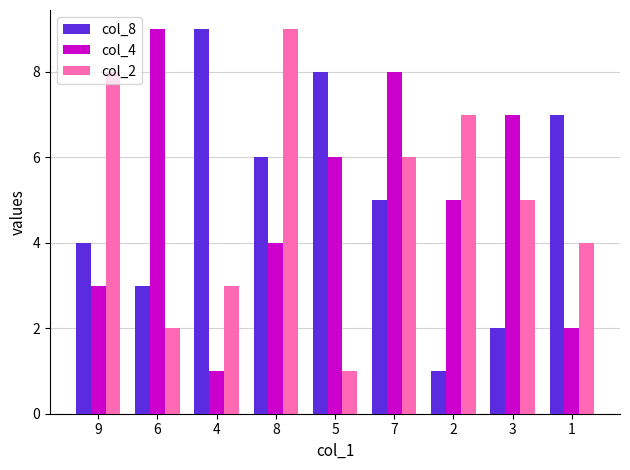

Reading right to left, transcribe all the data shown in this chart.

col_8: 7	2	1	5	8	6	9	3	4
col_4: 2	7	5	8	6	4	1	9	3
col_2: 4	5	7	6	1	9	3	2	8